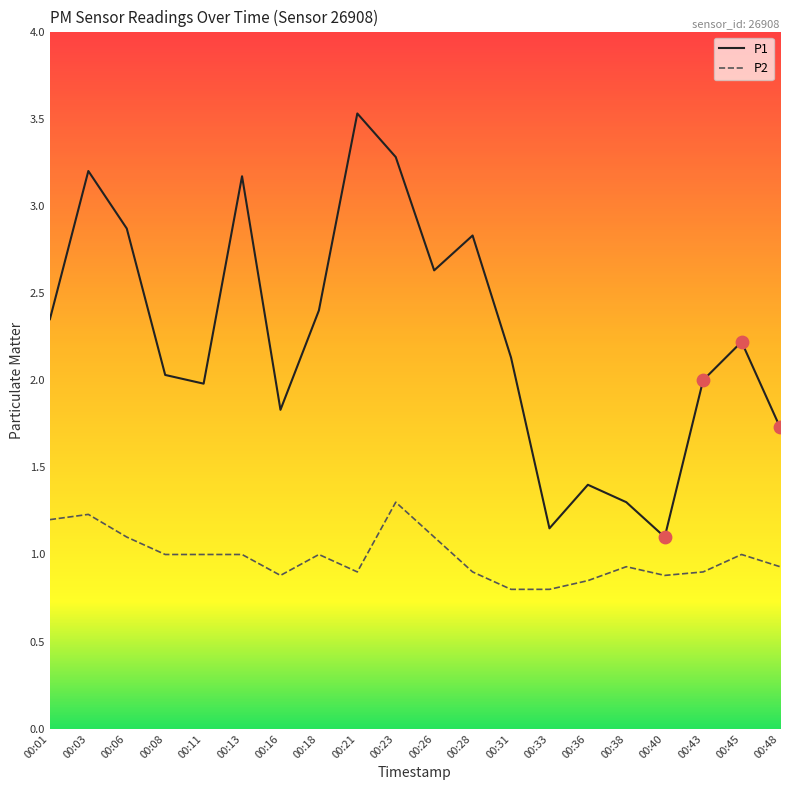

What is the total value across all series at 00:03?

4.4